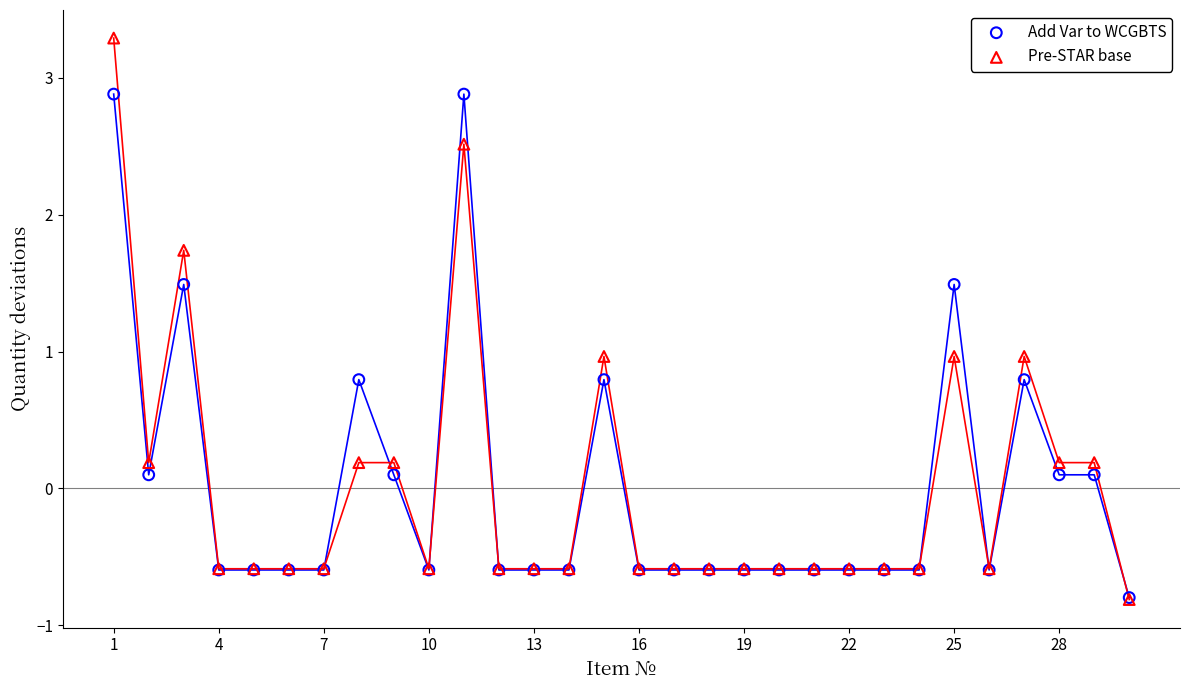

Which series contains the highest Y value?

Pre-STAR base